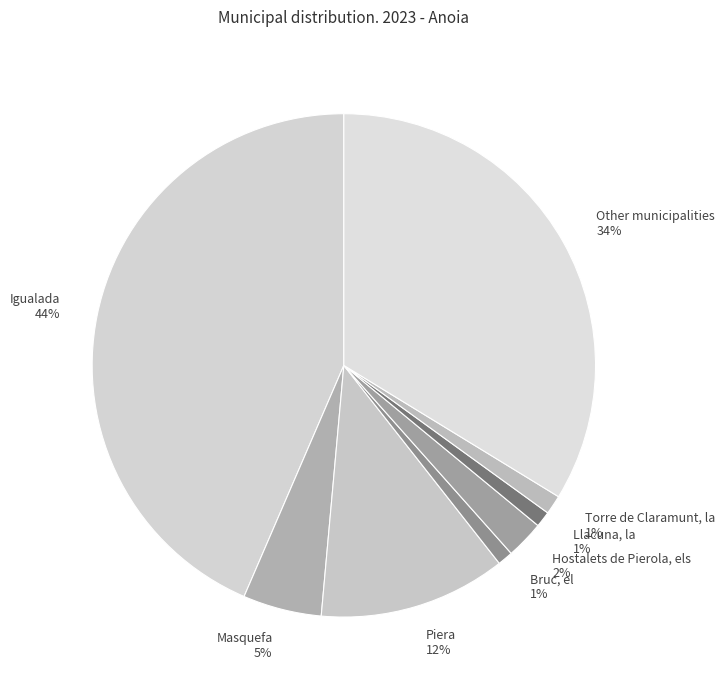

To the nearest percent, what is the combined percentage of Other municipalities and Llacuna, la?

35%